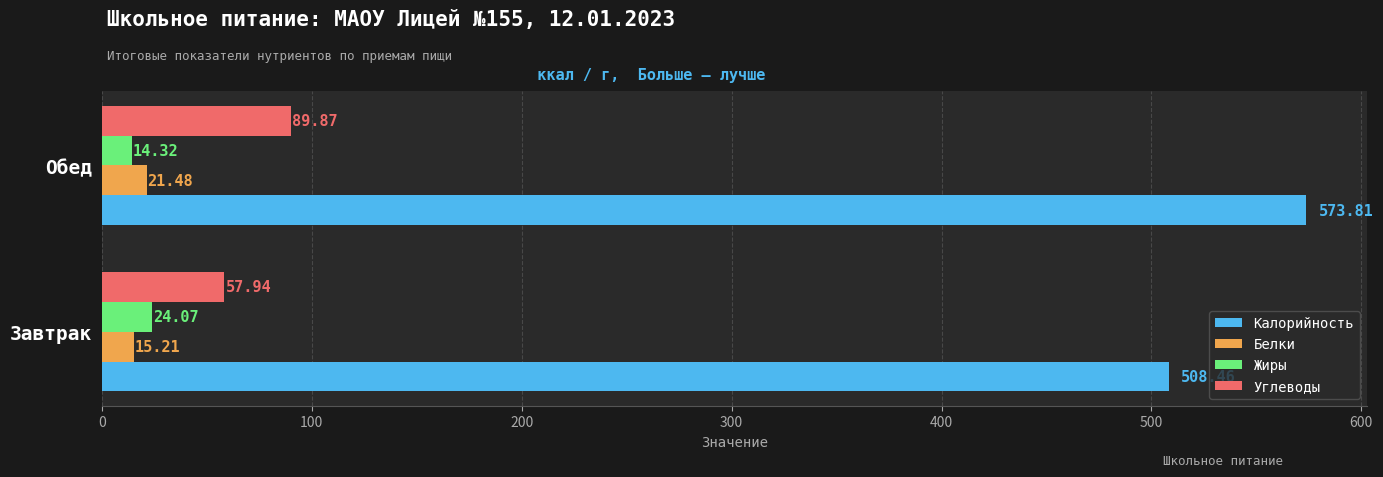

At which category is the sum across all series the highest?

Обед